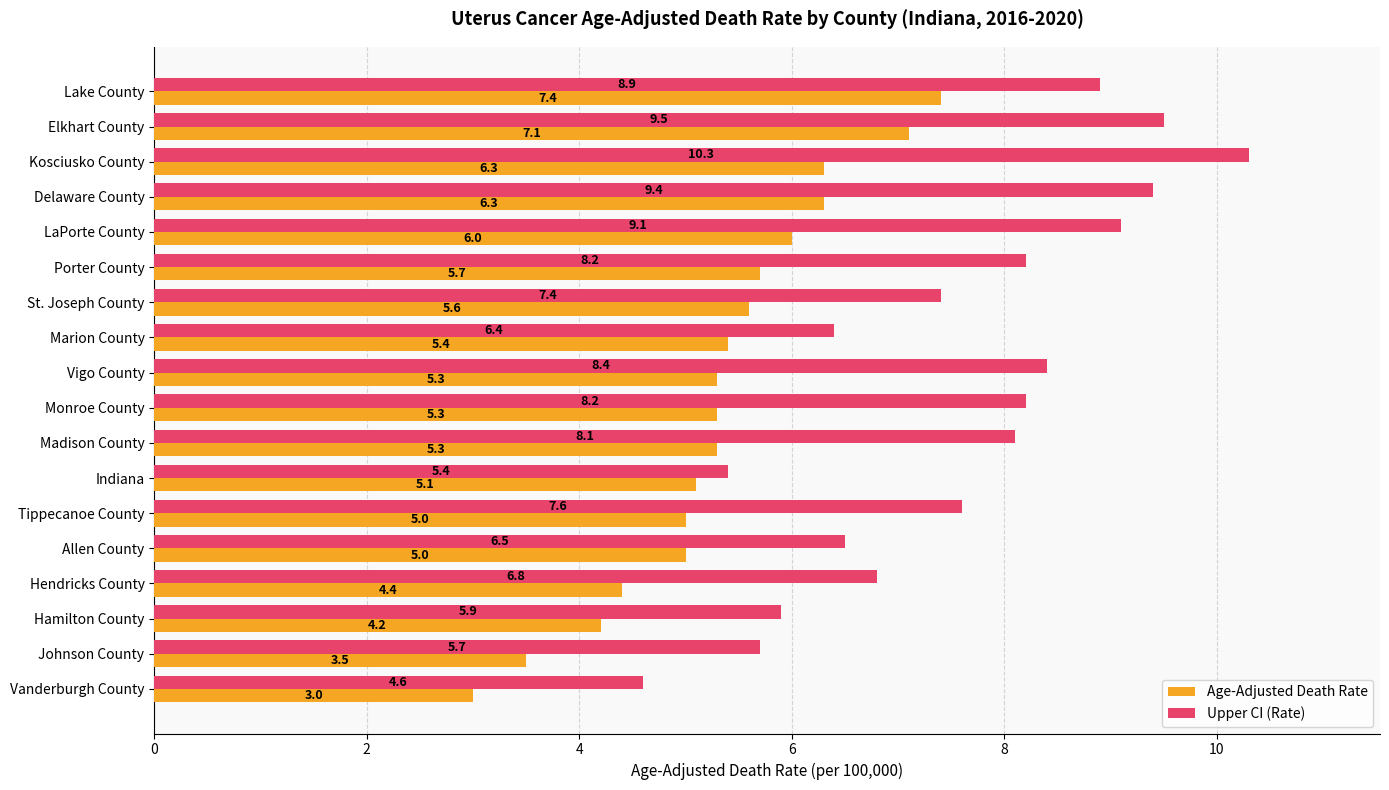

What is the difference between the maximum and second lowest values in the Age-Adjusted Death Rate series?

3.9